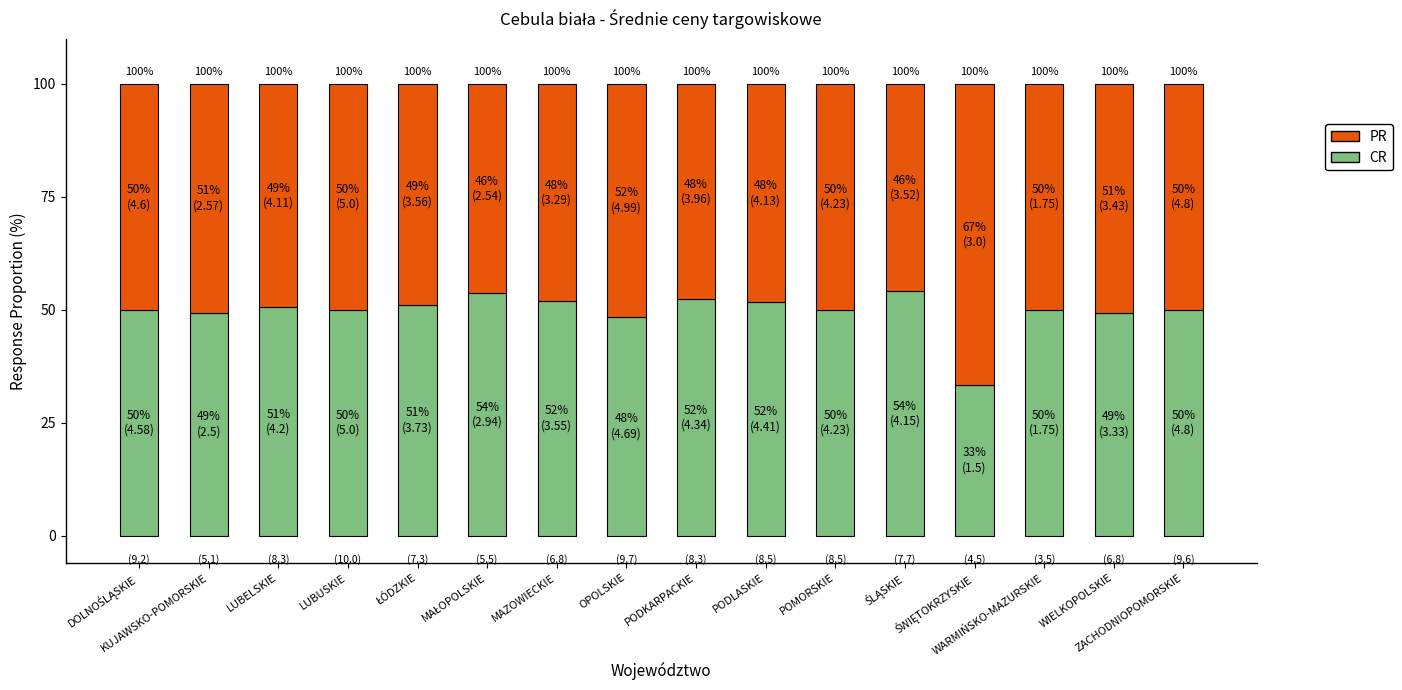

True or false: PR has a value of 31.7 at DOLNOŚLĄSKIE.

False